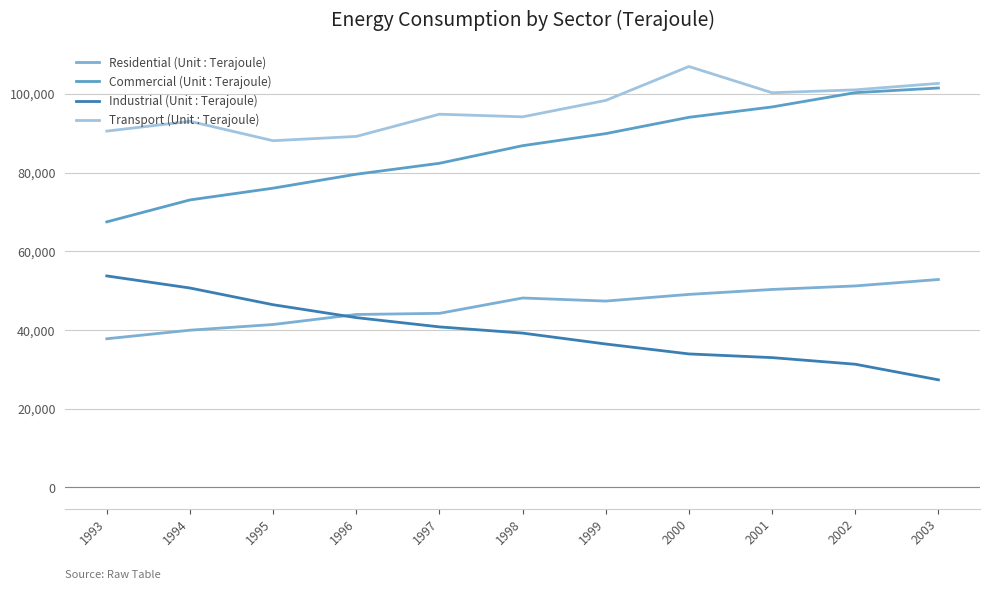

What is the sum of all Industrial (Unit : Terajoule) values?

436182